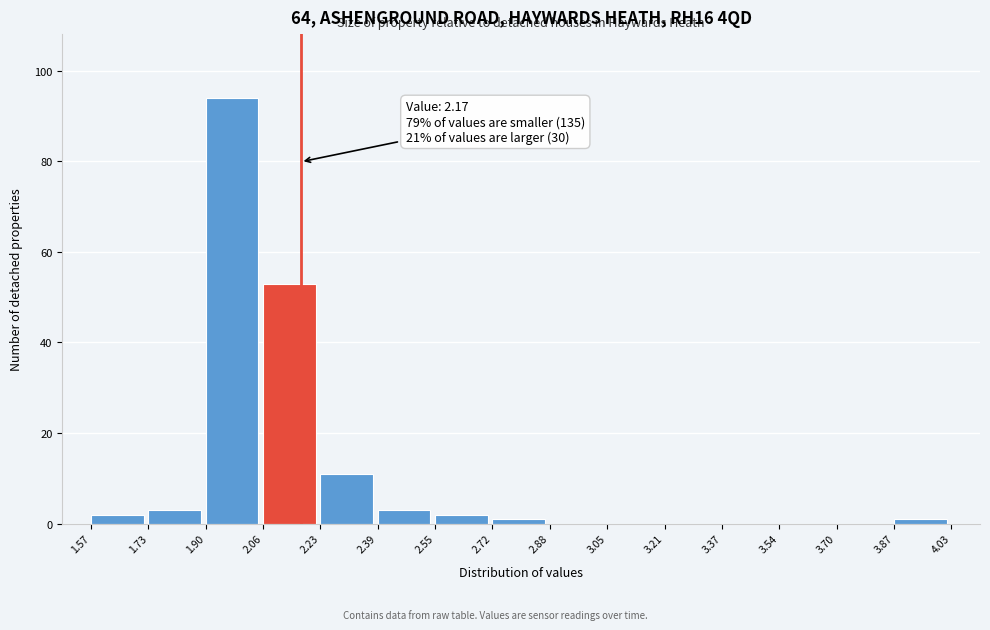

Over which range of the x-axis is the bar tallest?

1.90 to 2.06